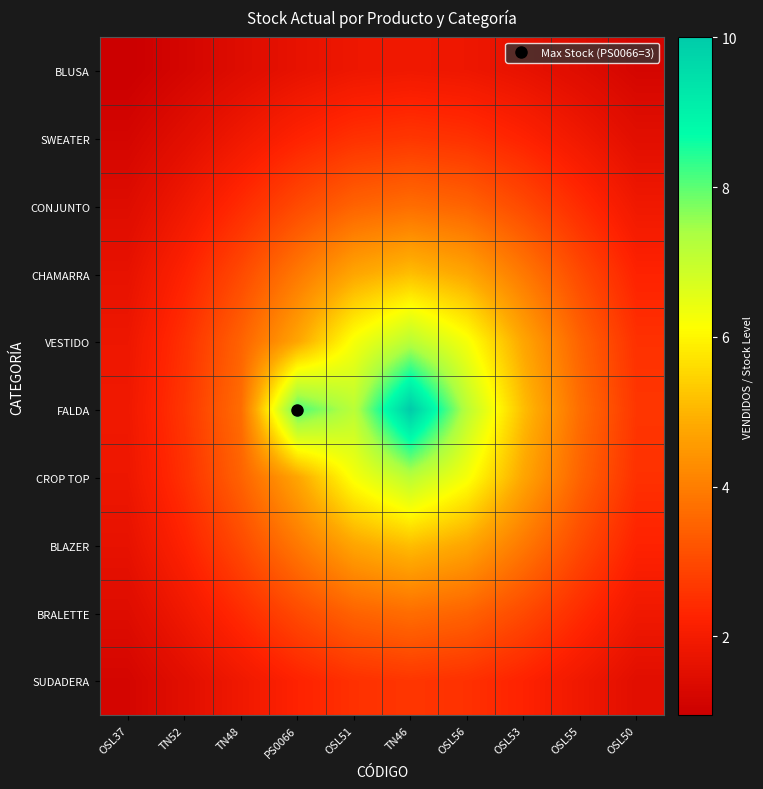

At which category is the sum across all series the highest?

TN46